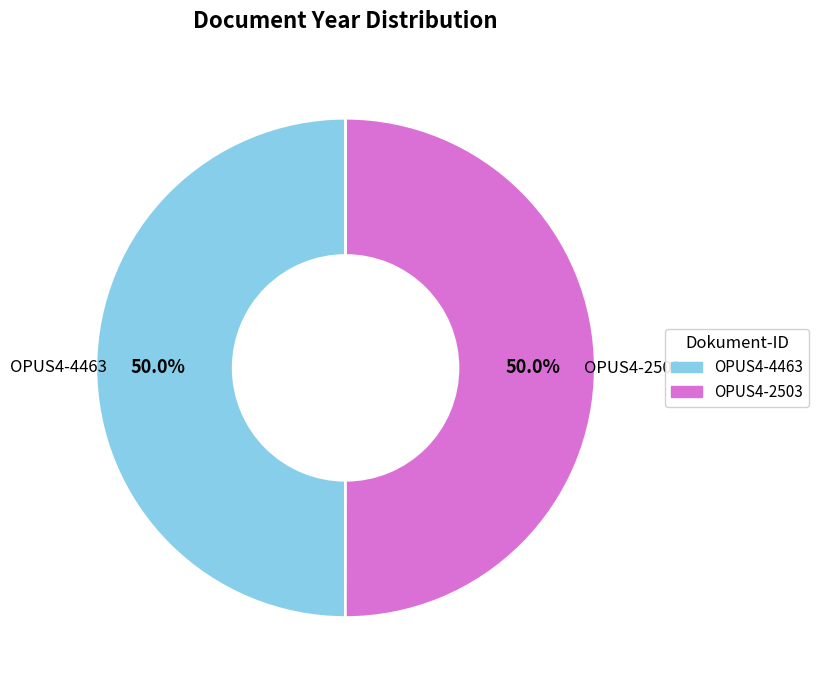

Approximately how many times larger is the value at OPUS4-2503 compared to OPUS4-4463?

1.0